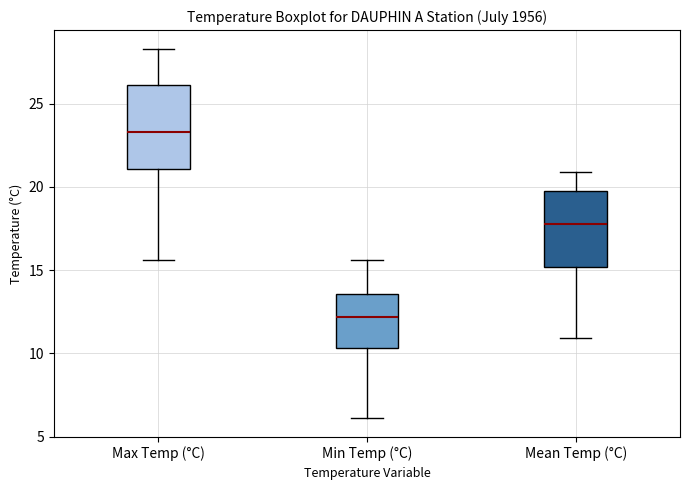

Where does the upper whisker of the box for Min Temp (°C) end on the y-axis? The values are not printed on the chart, so give them approximately, as read against the axis.

15.5